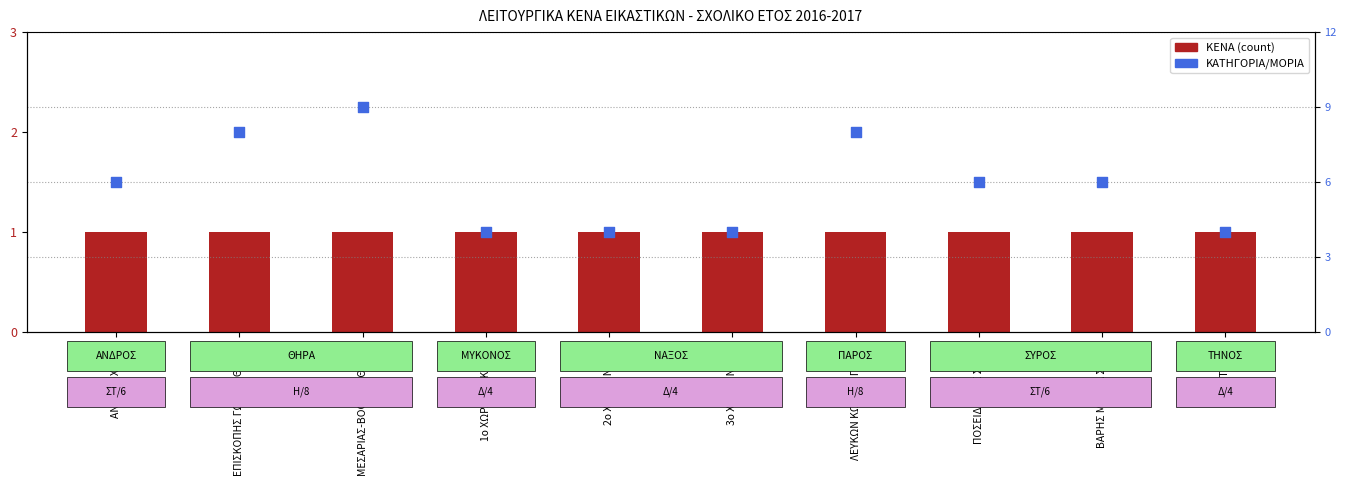

What is the total value across all series at ΕΠΙΣΚΟΠΗΣ ΓΩΝΙΑΣ ΘΗΡΑΣ?

9